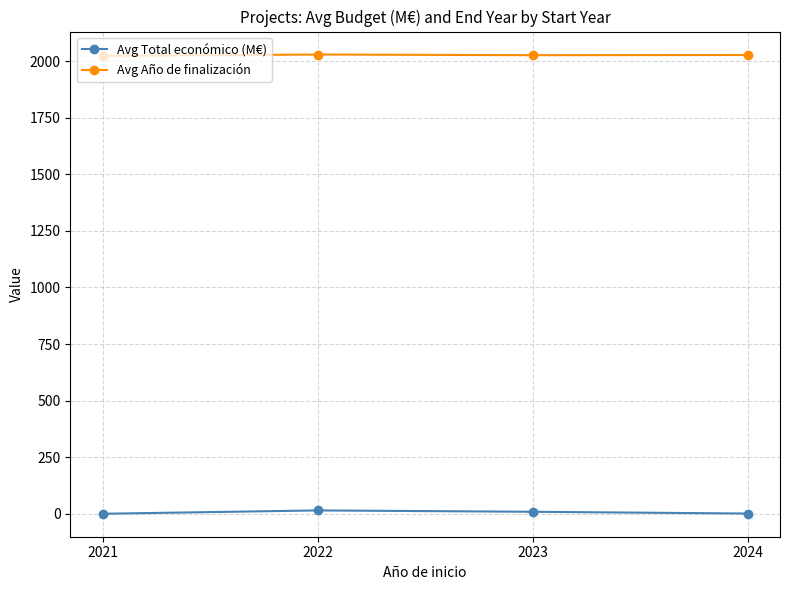

At 2023, list the series in order from smallest to largest.

Avg Total económico (M€), Avg Año de finalización